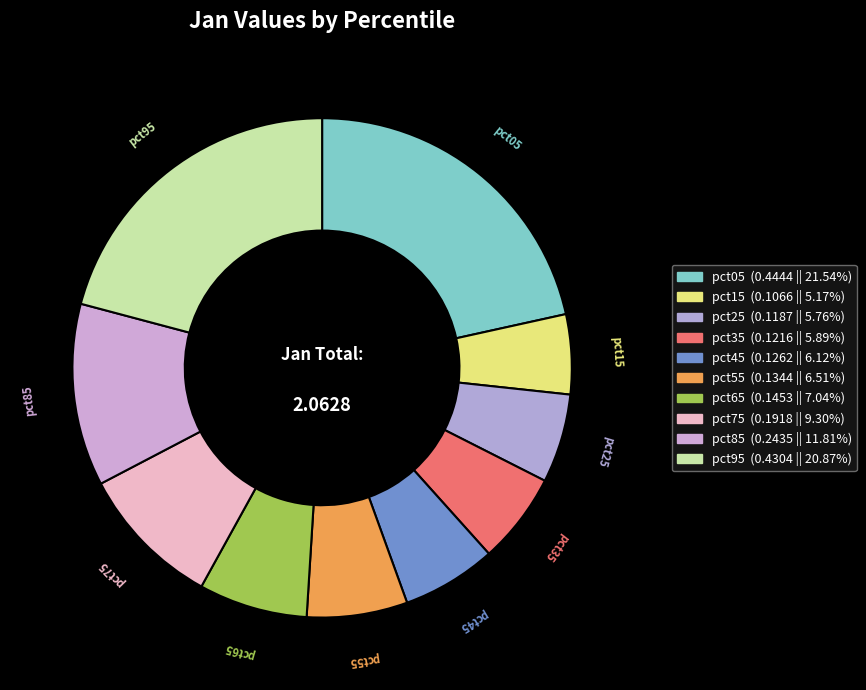

Is pct25 the majority of the pie?

No